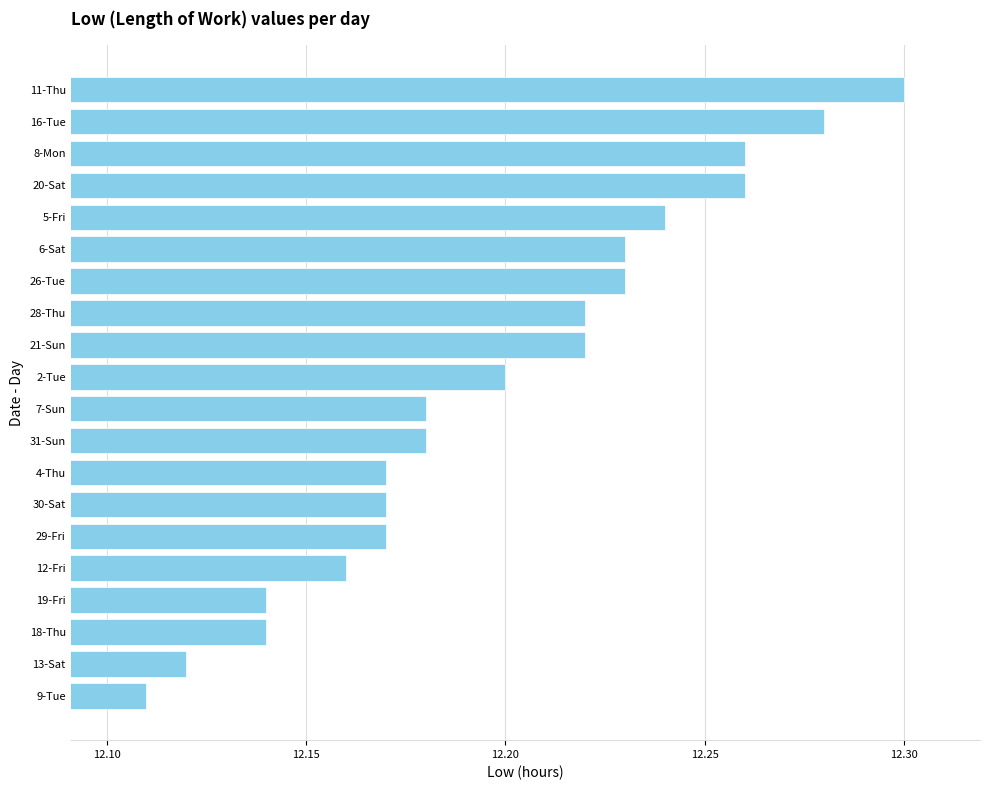

The value at 19-Fri is 15.9. True or false?

False